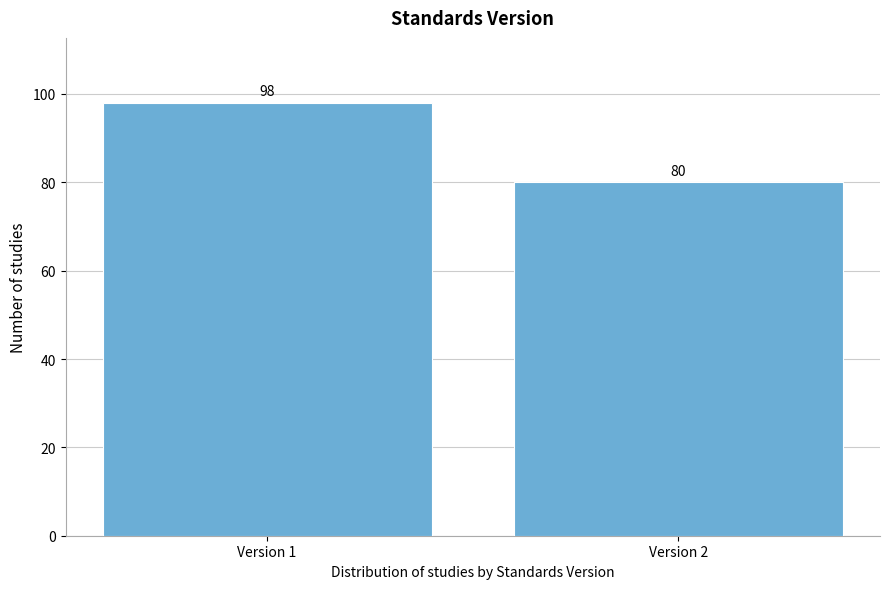

Reading left to right, what are all the values shown in this chart?

Version 1=98	Version 2=80